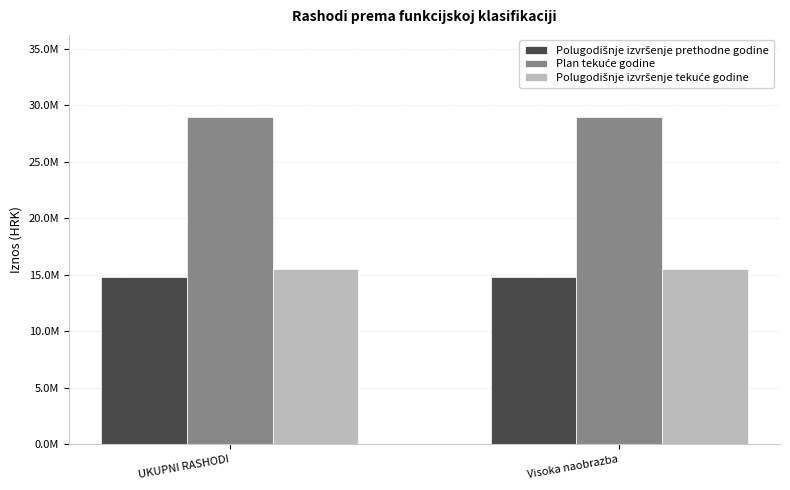

At which label does Plan tekuće godine reach its peak?

UKUPNI RASHODI